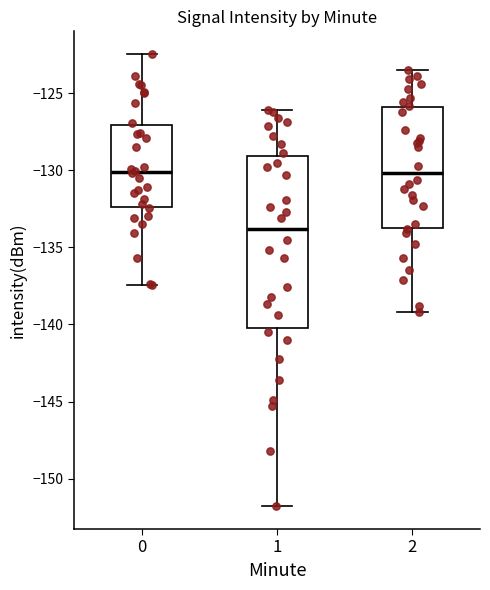

Reading left to right, transcribe this box plot: for each box, give where its median line is, the range the box spans, and where its two whiskers end, as read against the y-axis. The values are not printed on the chart, so give them approximately, as read against the axis.

0: median -130.0, box -132.5 to -127.0, whiskers -137.5 to -122.5
1: median -134.0, box -140.0 to -129.0, whiskers -152.0 to -126.0
2: median -130.0, box -133.5 to -126.0, whiskers -139.0 to -123.5